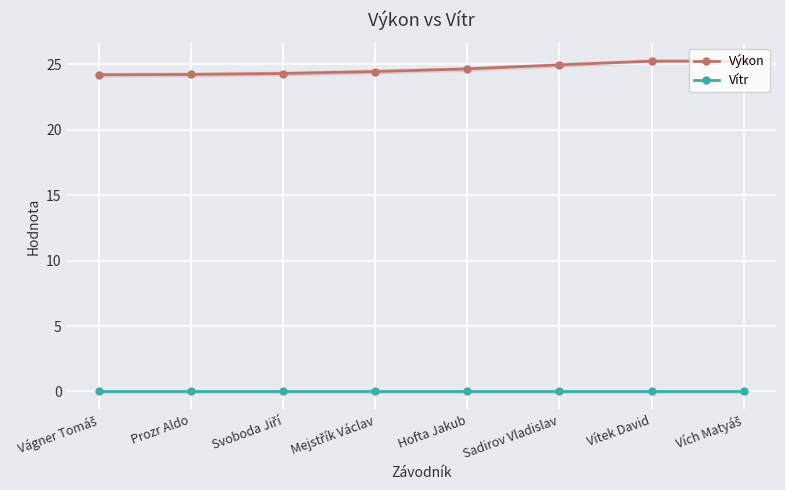

List the series in order of their overall mean, highest first.

Výkon, Vítr